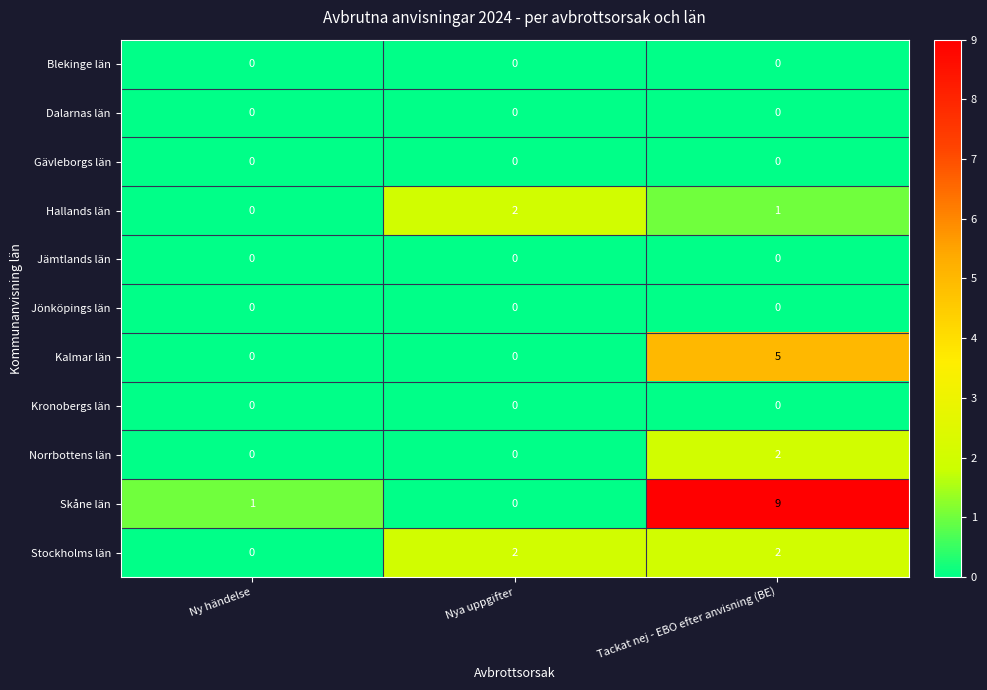

At how many categories does at least one series exceed 5?

1